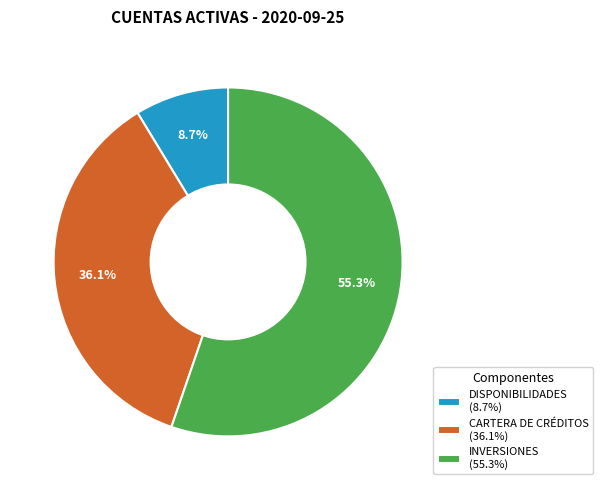

Is the sum of CARTERA DE CRÉDITOS and INVERSIONES greater than half?

Yes